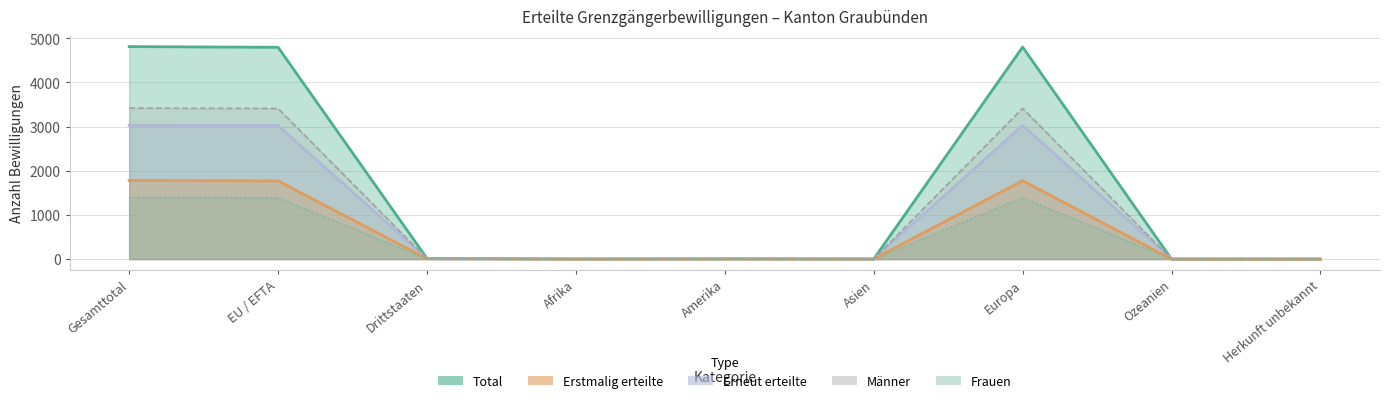

Reading right to left, transcribe all the data shown in this chart.

Total: 0	0	4800	2	6	2	16	4794	4810
Frauen: 0	0	1388	1	3	1	7	1386	1393
Männer: 0	0	3412	1	3	1	9	3408	3417
Erstmalig Total: 0	0	1774	2	3	0	9	1770	1779
Erneut Total: 0	0	3026	0	3	2	7	3024	3031